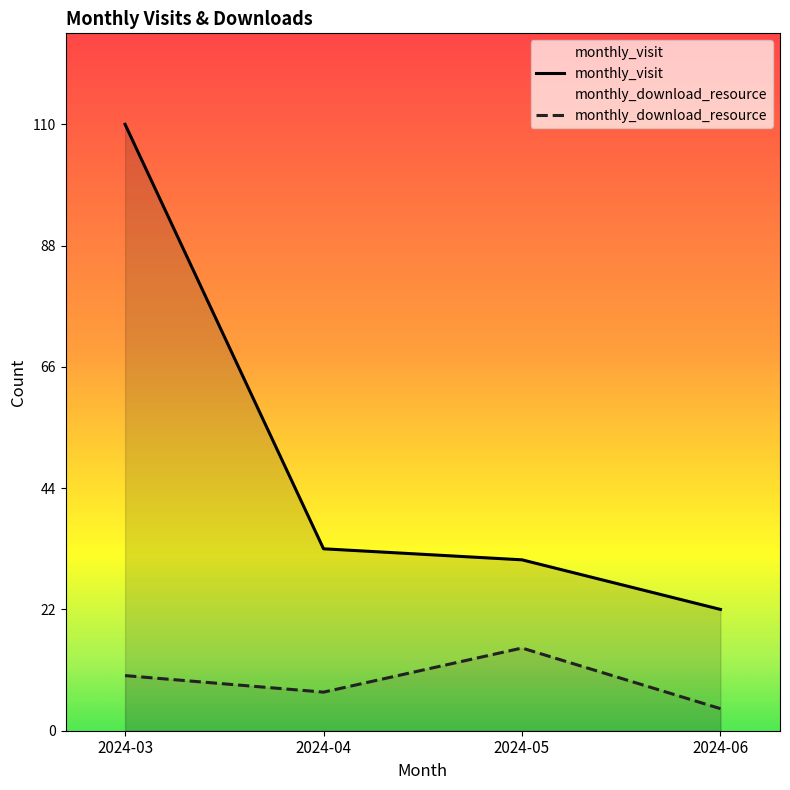

True or false: monthly_visit and monthly_download_resource cross at least once.

False